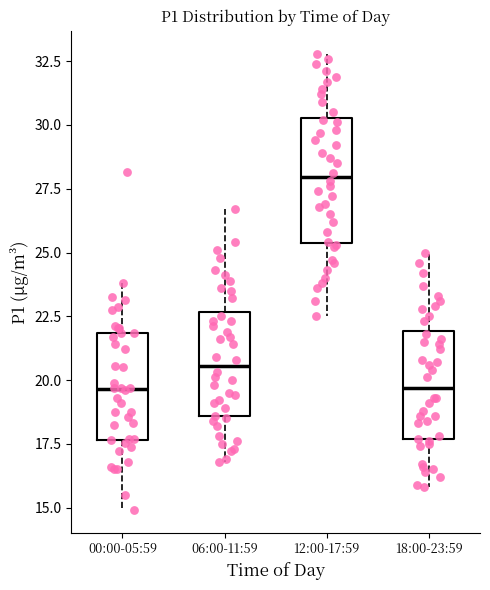

Reading left to right, read every box against the y-axis: the position of its median line, the range the box covers, and the ends of its whiskers. The values are not printed on the chart, so give them approximately, as read against the axis.

00:00-05:59: median 19.5, box 17.5 to 22.0, whiskers 15.0 to 24.0
06:00-11:59: median 20.5, box 18.5 to 22.5, whiskers 17.0 to 26.5
12:00-17:59: median 28.0, box 25.5 to 30.5, whiskers 22.5 to 33.0
18:00-23:59: median 19.5, box 17.5 to 22.0, whiskers 16.0 to 25.0